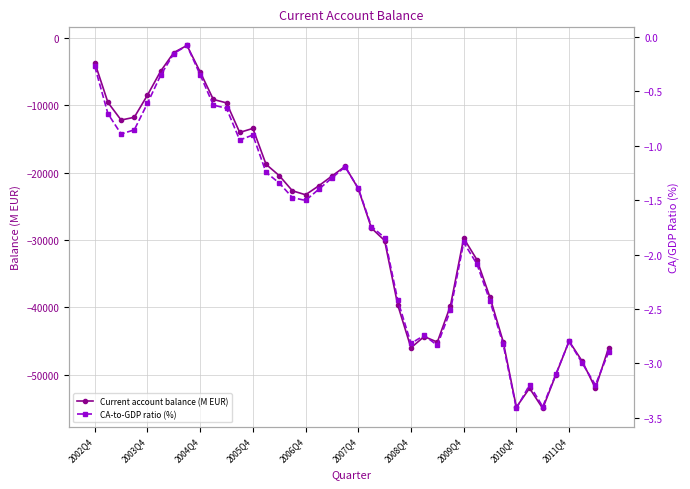

Rank the series at 15 from highest to lowest value.

CA-to-GDP ratio (%), Current account balance (M EUR)